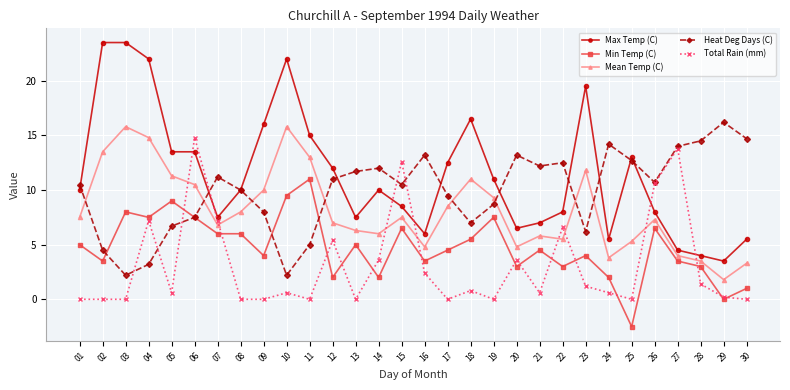

Where is Mean Temp (C) nearest to the value 8?

08